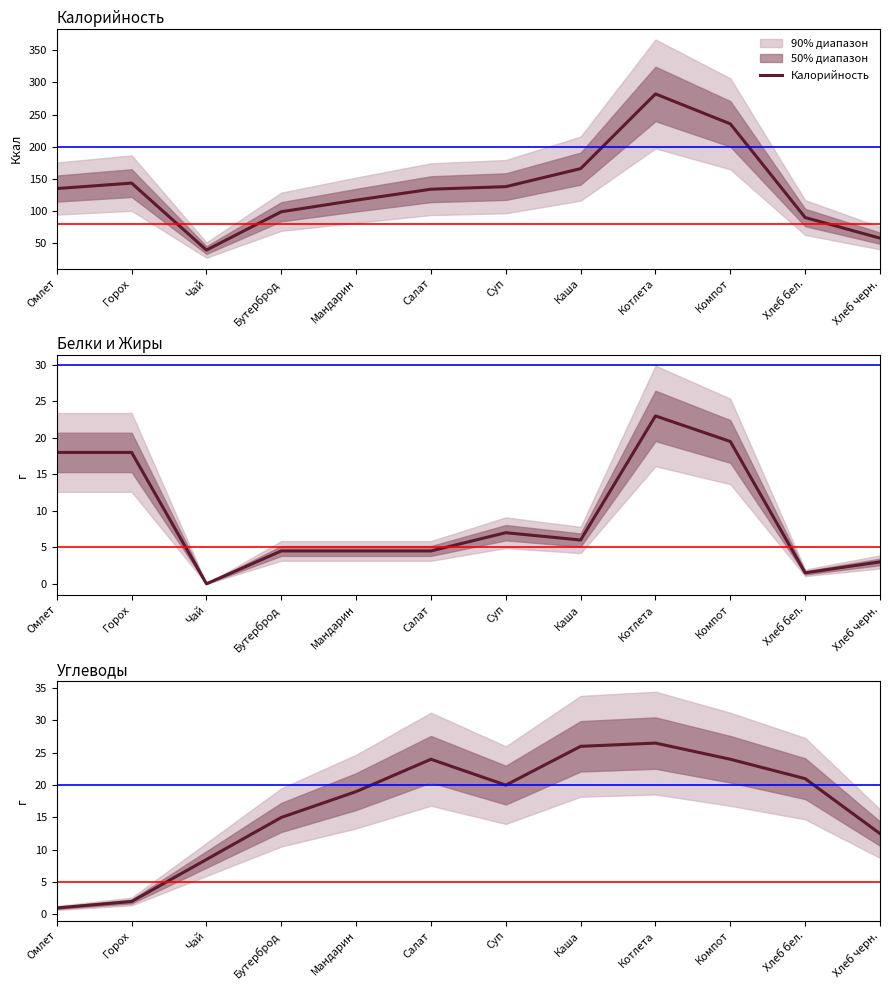

What is the label of the 9th point from the right?

Бутерброд